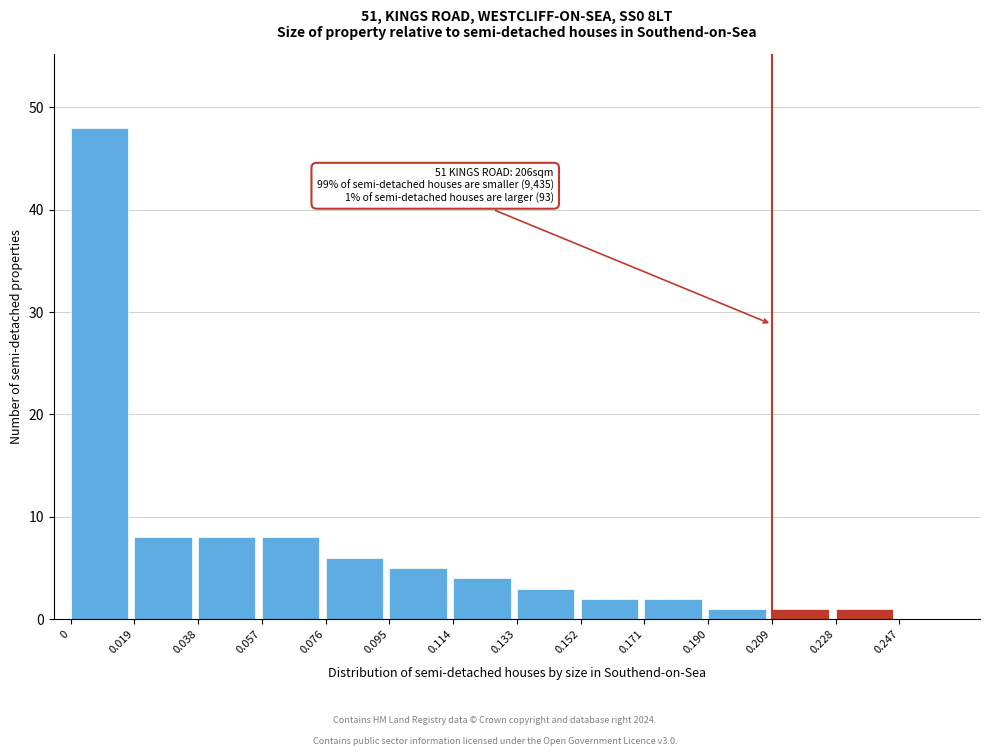

Which range on the x-axis has the tallest bar?

0.000 to 0.019